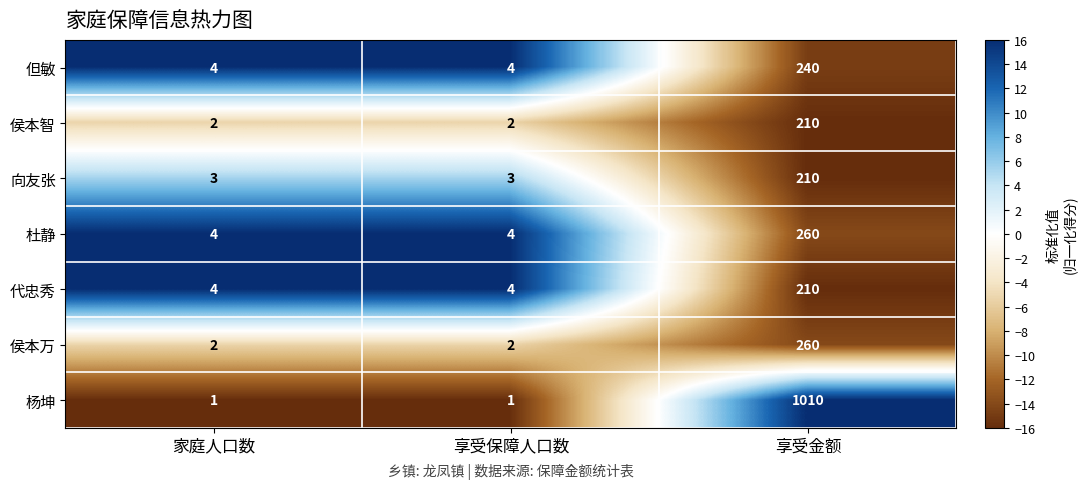

What is the difference between the maximum and second lowest values in the 代忠秀 series?

206